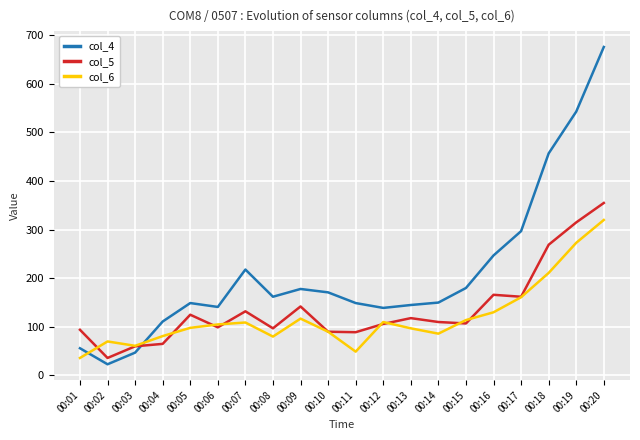

Count the number of categories in the chart.

20